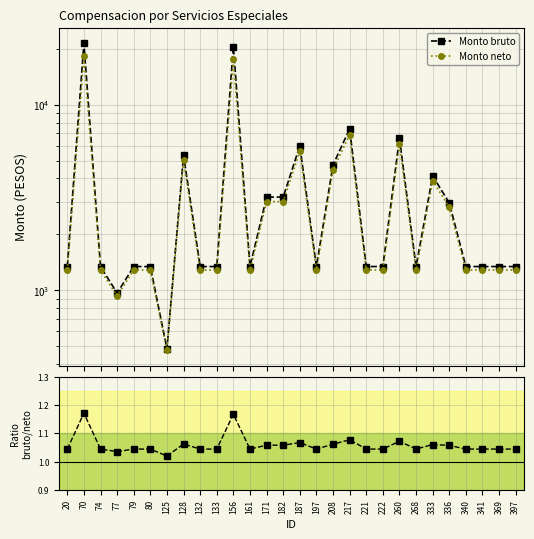

Rank the series at 340 from highest to lowest value.

Monto bruto, Monto neto, Ratio